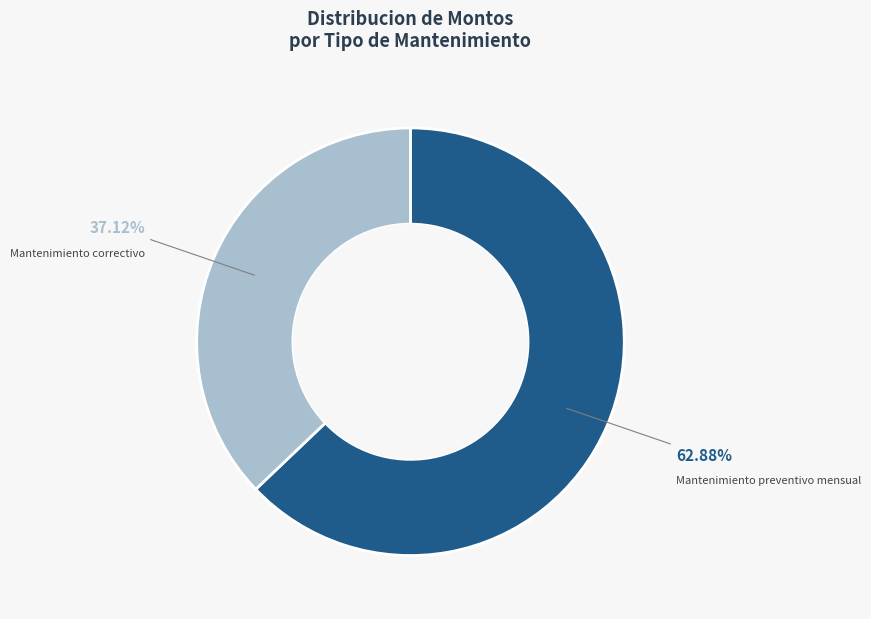

Is there any slice that represents more than half of the pie?

Yes